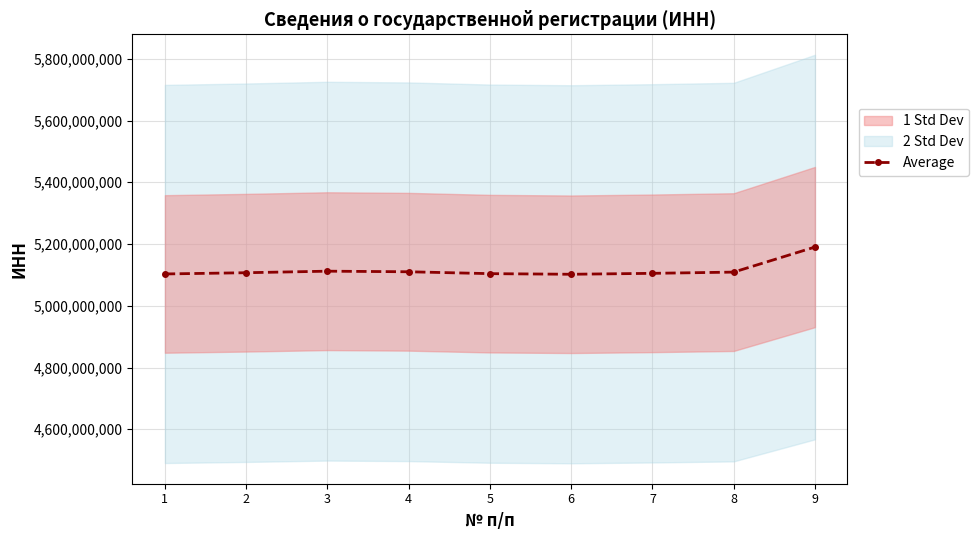

How many lines are shown in the chart?

1